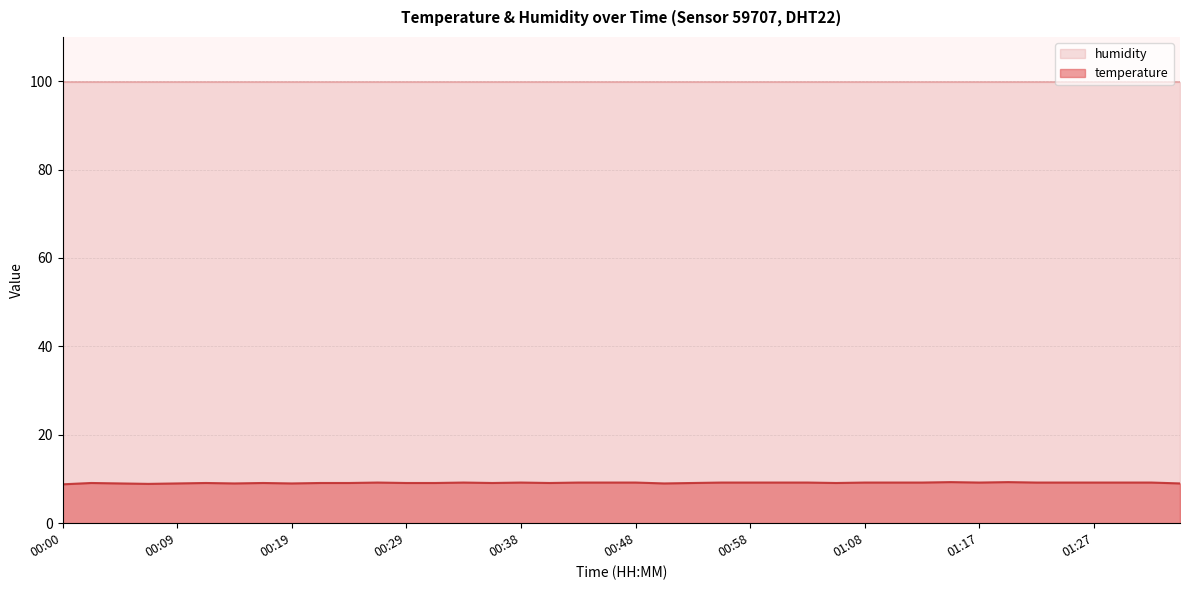

What is the label of the 2nd point from the right?

01:34